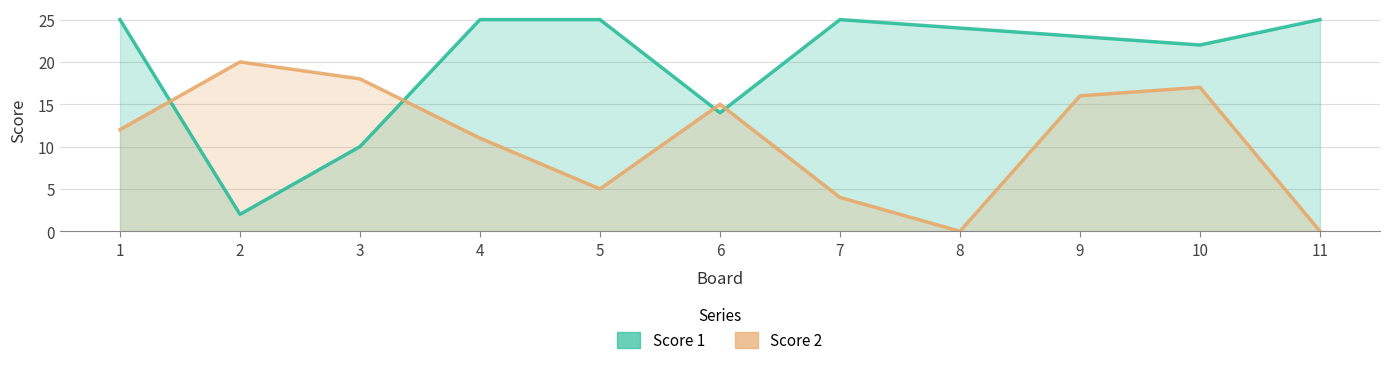

List the series in order of their overall mean, highest first.

Score 1, Score 2